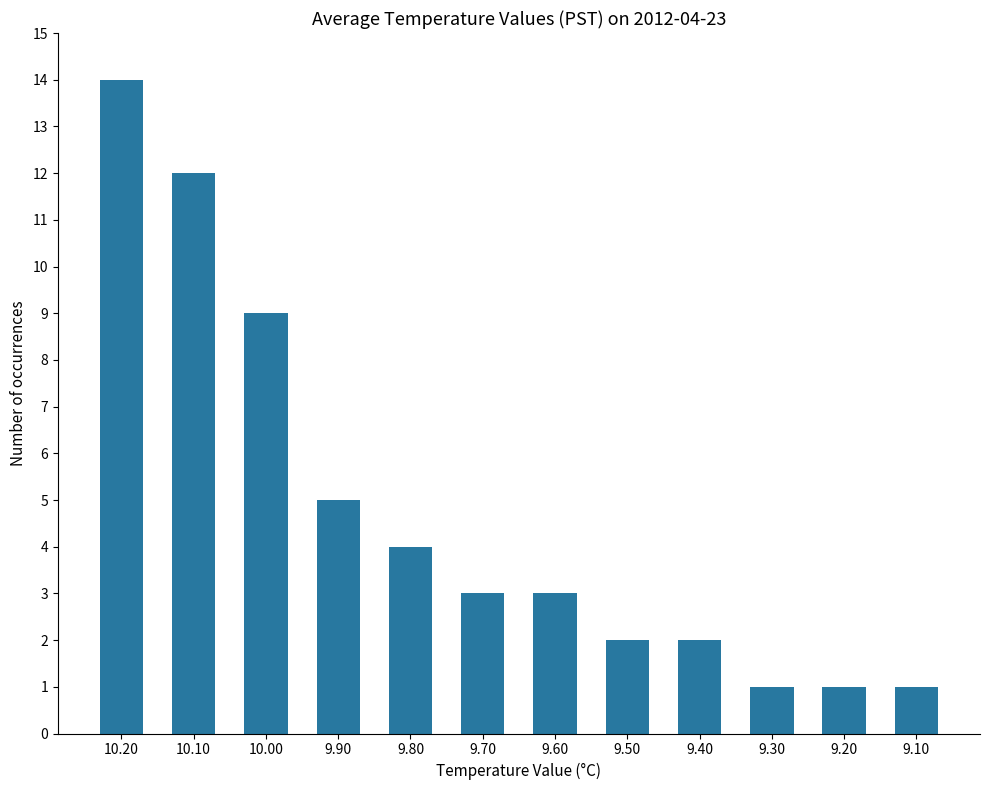

Approximately how many times larger is the value at 9.90 compared to 10.10?

0.4